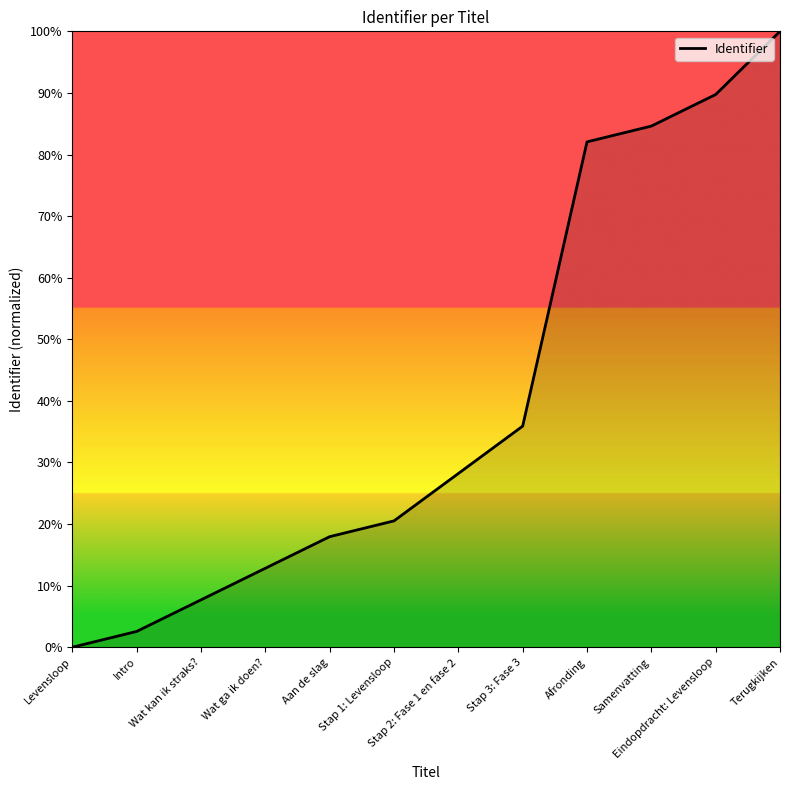

Rank the categories by value from highest to lowest.

Terugkijken, Eindopdracht: Levensloop, Samenvatting, Afronding, Stap 3: Fase 3, Stap 2: Fase 1 en fase 2, Stap 1: Levensloop, Aan de slag, Wat ga ik doen?, Wat kan ik straks?, Intro, Levensloop